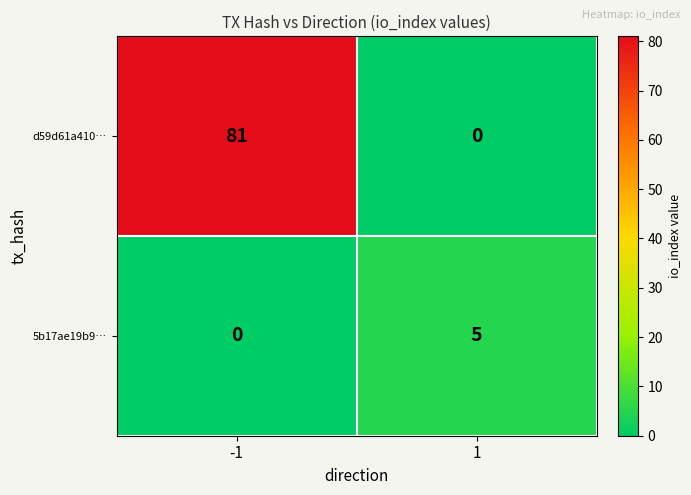

What is the difference between the highest and lowest values at -1?

81